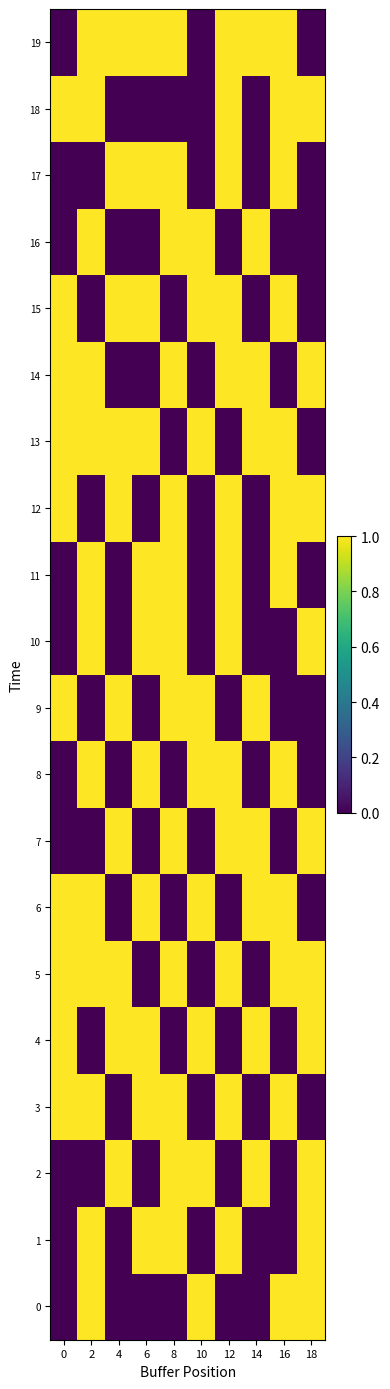

At how many categories does at least one series exceed 0?

10